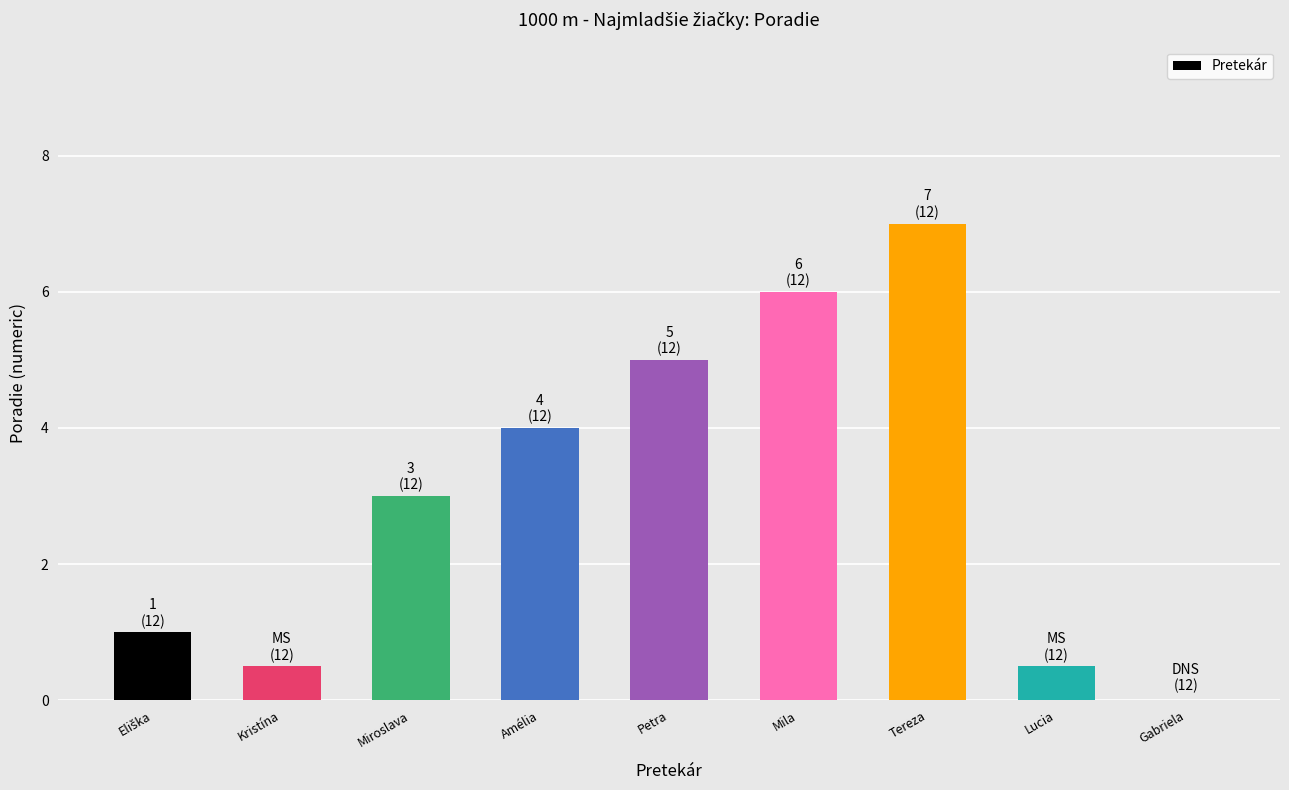

Reading left to right, list all the values displayed in this chart.

1.0	0.5	3.0	4.0	5.0	6.0	7.0	0.5	0.0